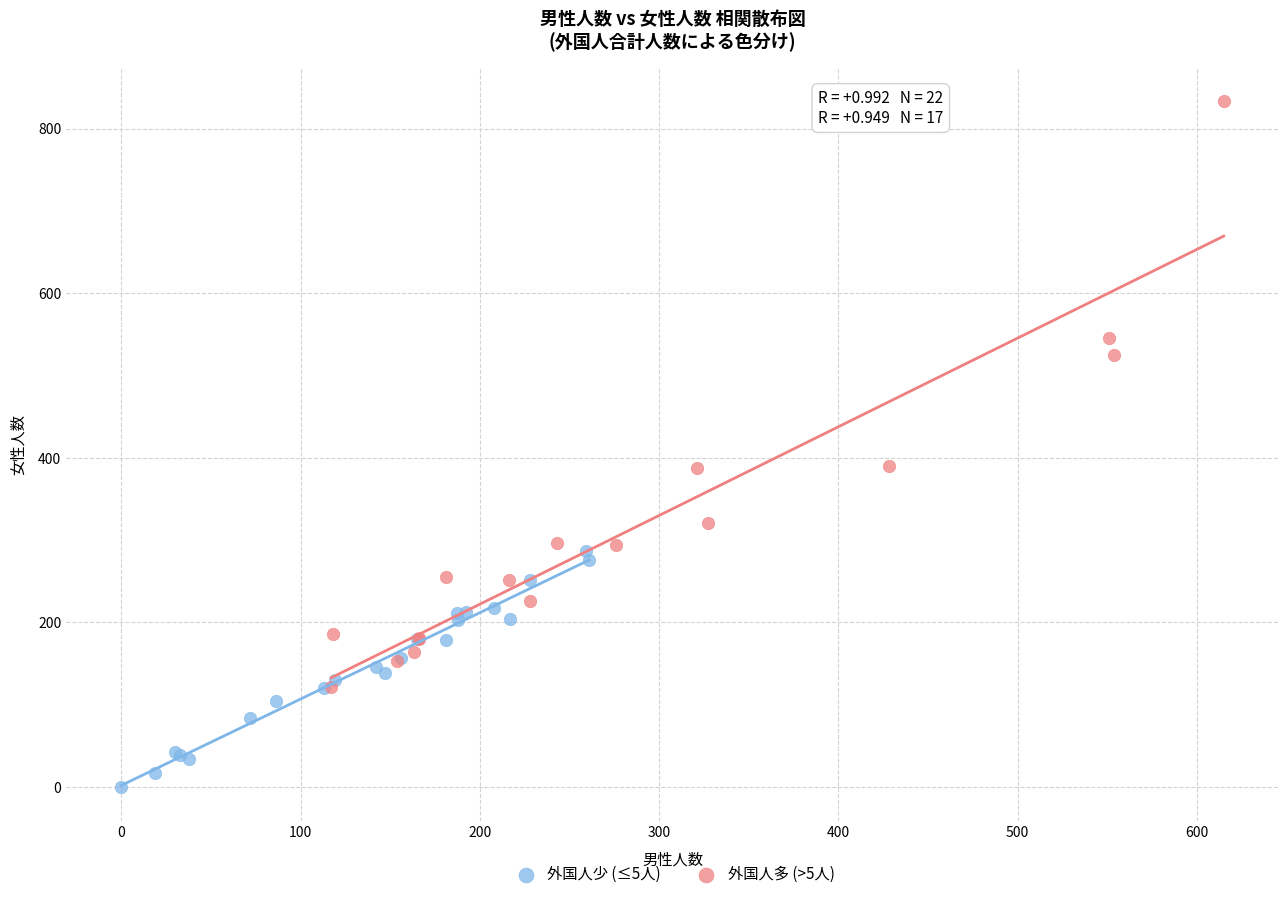

Which series contains the highest Y value?

外国人多 (>5人)